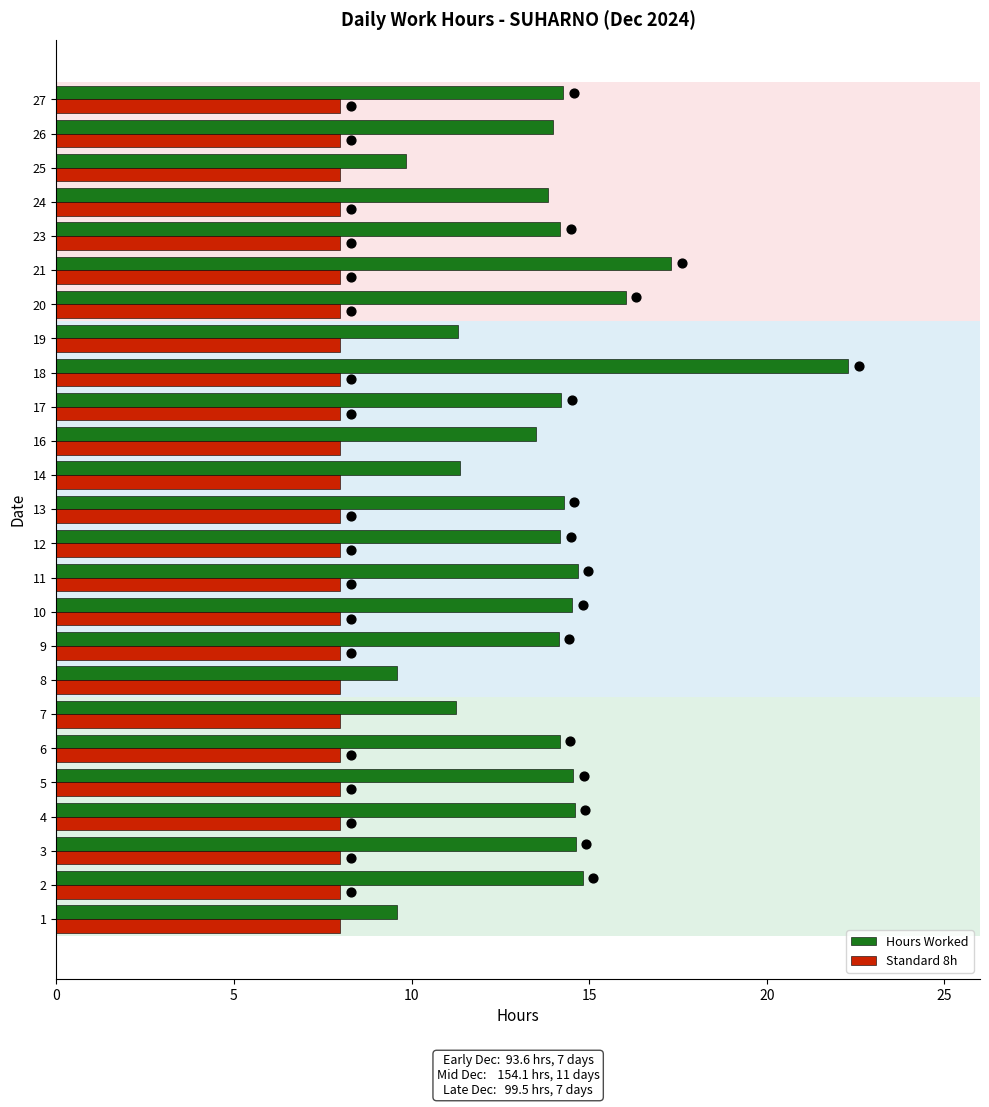

Is the value of Standard 8h at 18 greater than the value of Hours Worked at 13?

No